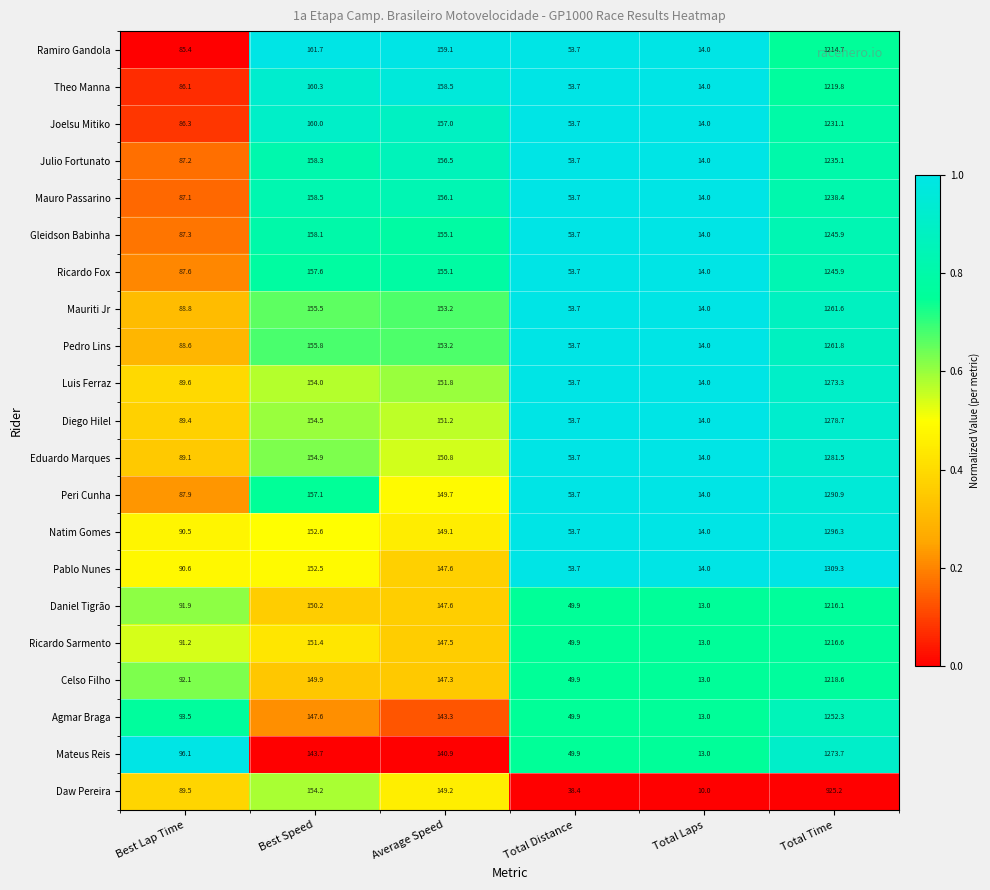

Between Best Lap Time and Best Speed, which series saw the biggest shift?

Ramiro Gandola